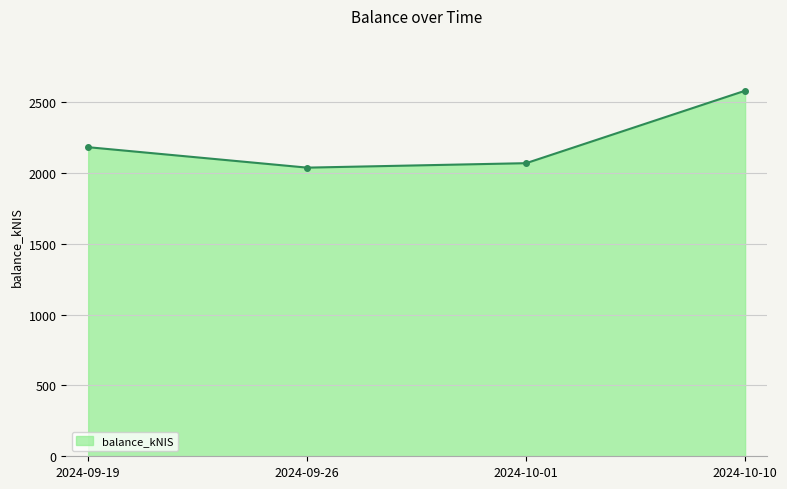

Which label corresponds to the largest value in the chart?

2024-10-10